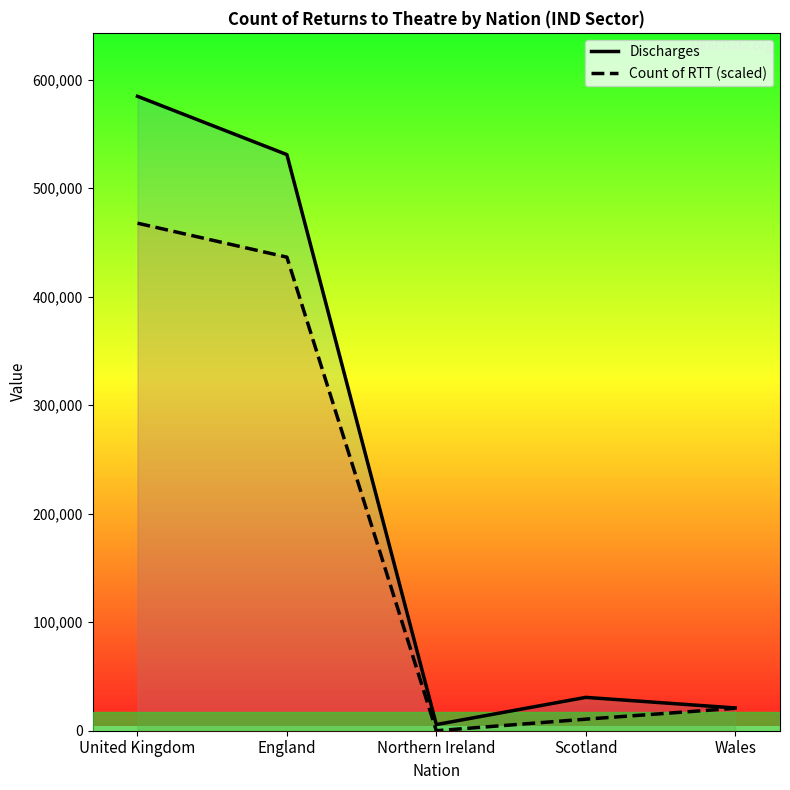

What position from the right is Wales?

1